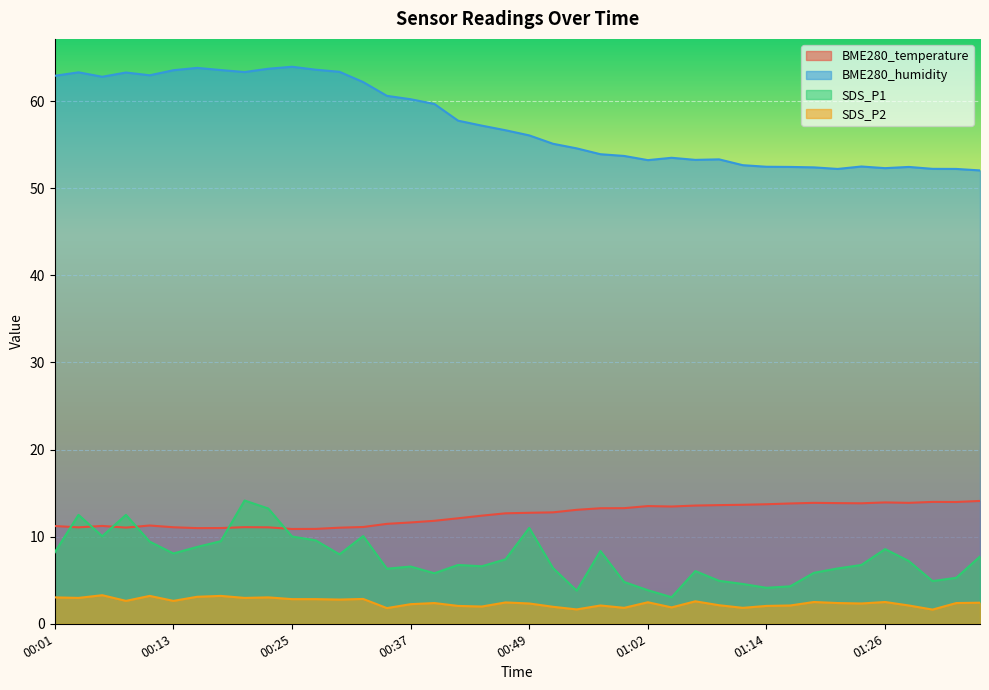

At how many categories does at least one series exceed 14?

40